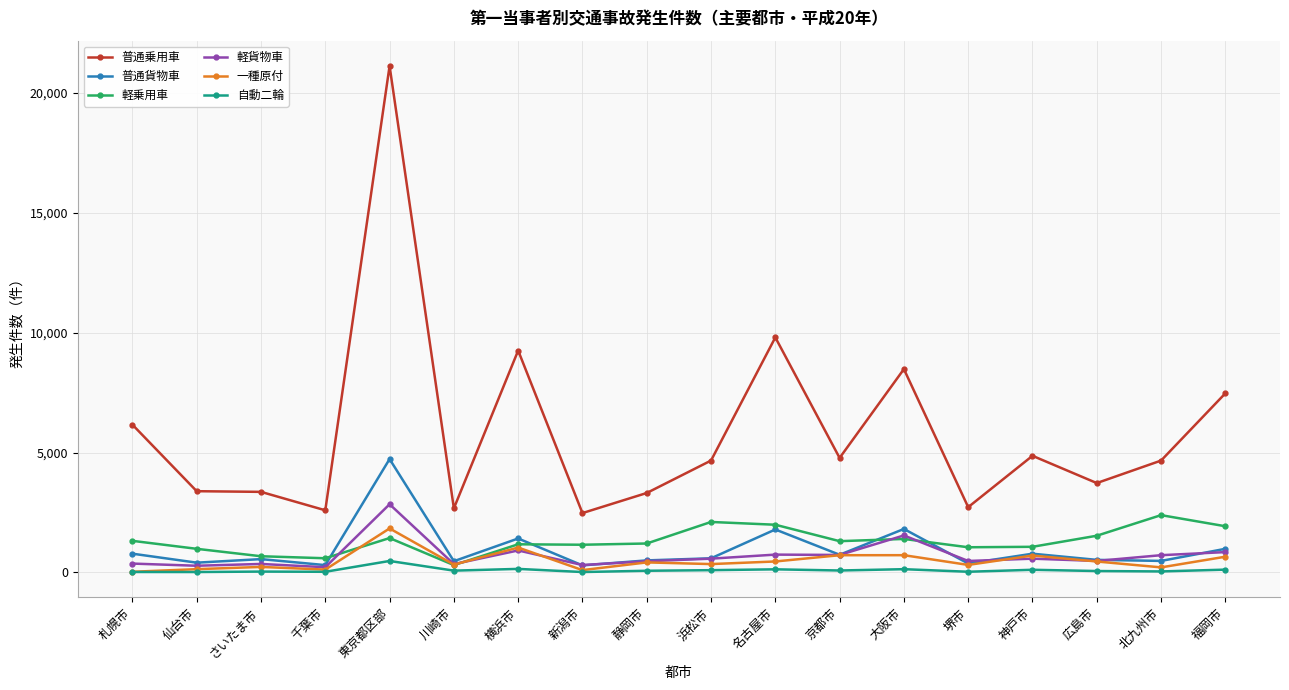

What is the difference between the 普通乗用車 values at 堺市 and 千葉市?

131